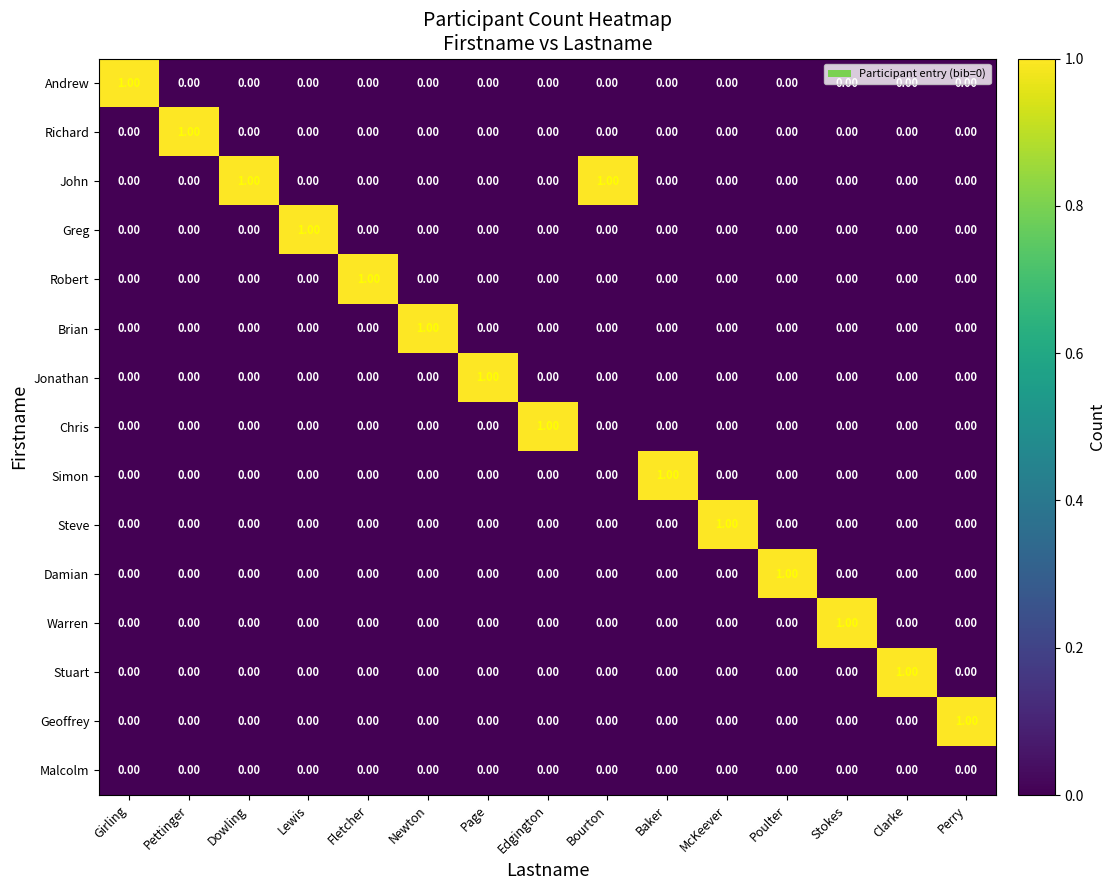

How many data points does each series have?

15